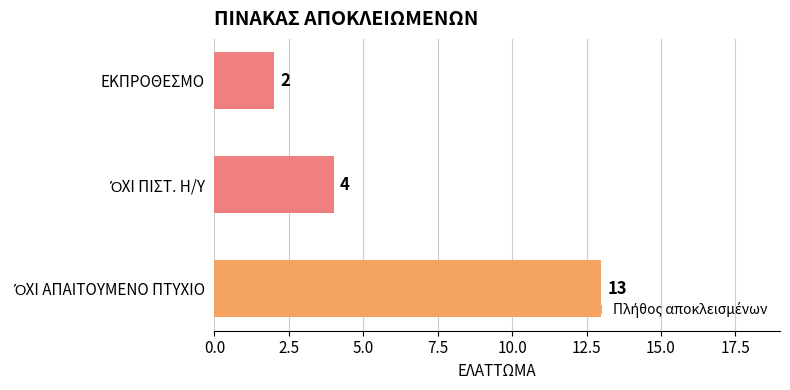

Which category has the lowest value across all series?

ΕΚΠΡΟΘΕΣΜΟ